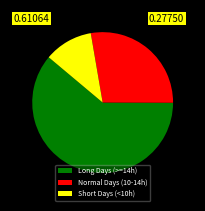

Is there a majority slice in this chart?

Yes